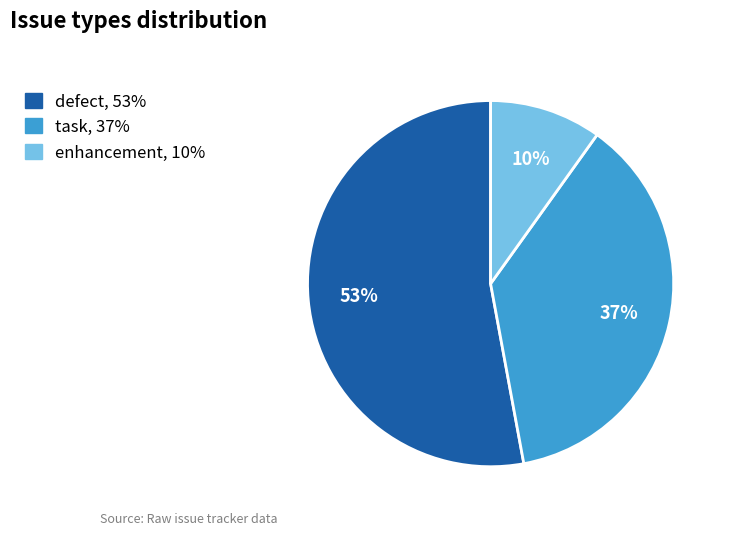

What is the smallest slice in the pie chart?

enhancement